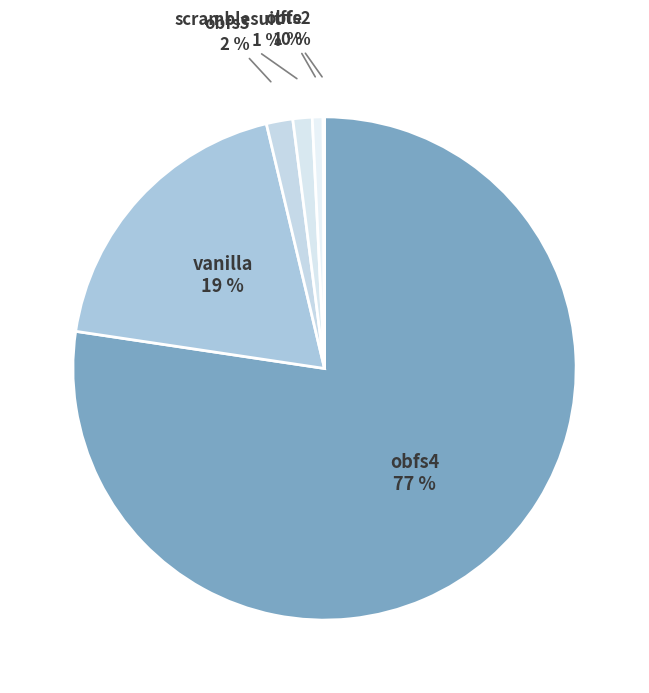

Which category has the biggest portion of the pie?

obfs4